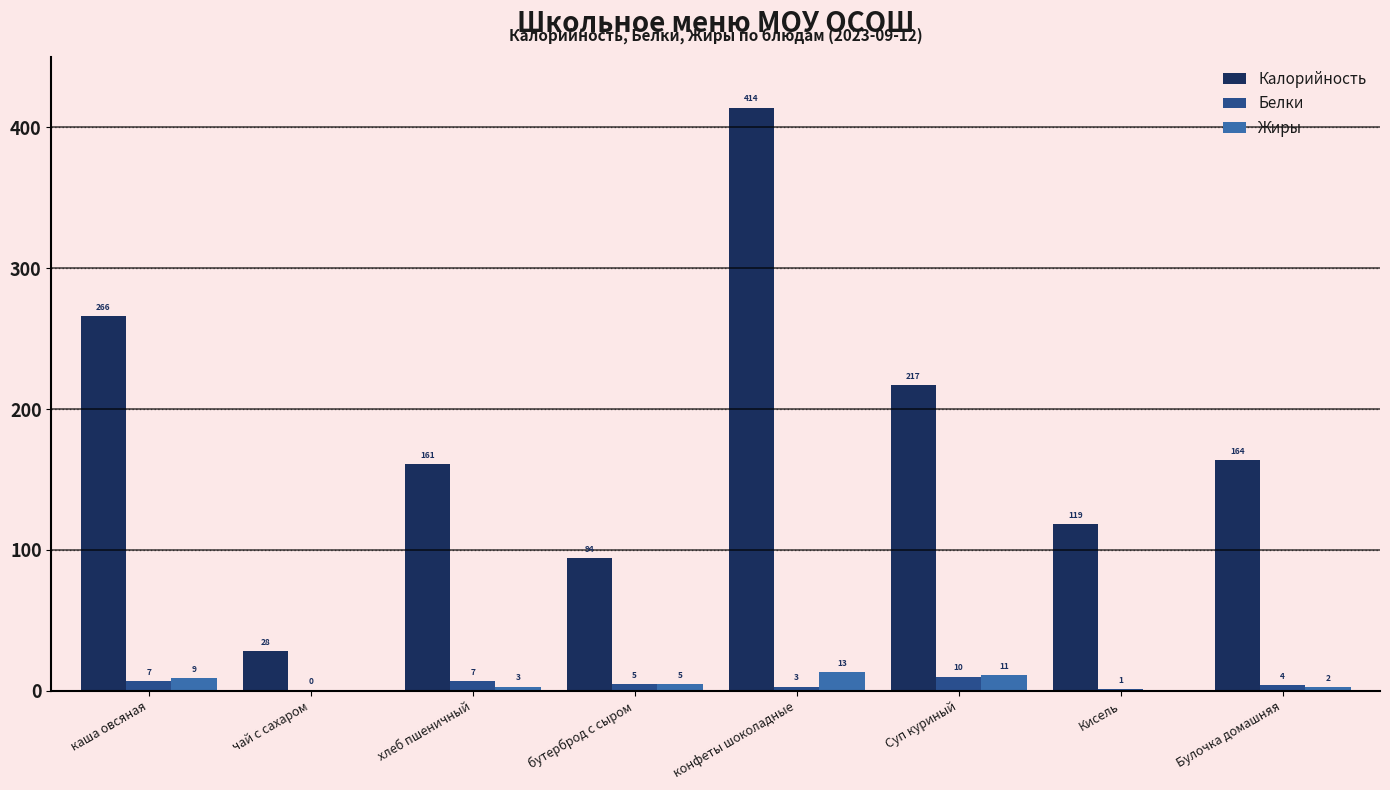

Is it true that Калорийность equals 9.0 at чай с сахаром?

False